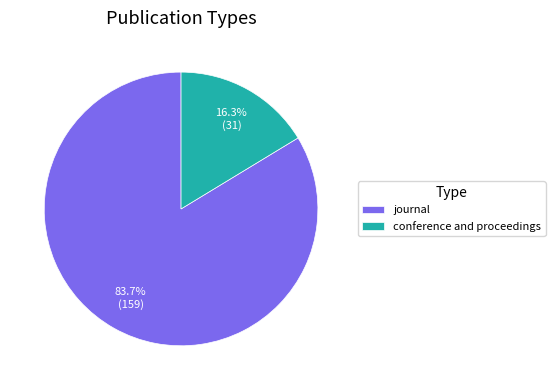

To the nearest percent, what portion does journal represent?

84%